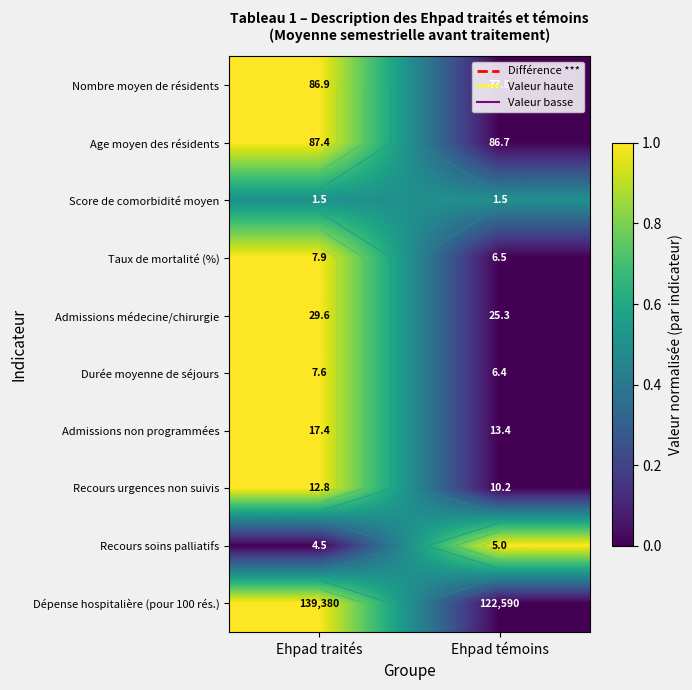

True or false: Recours soins palliatifs has a value of -0.7 at Ehpad traités.

False